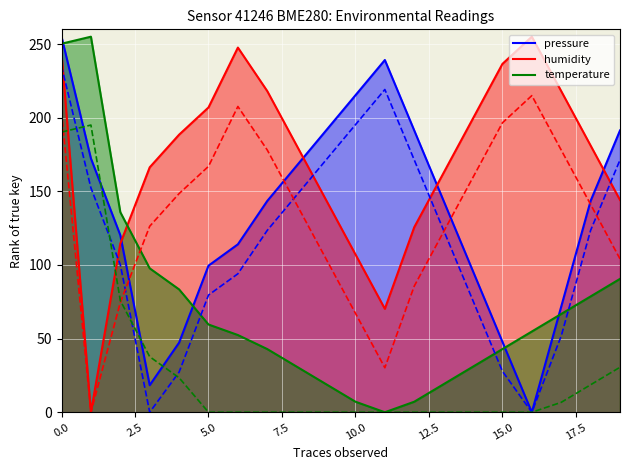

What is the difference between the highest and lowest values at 18?

102.4